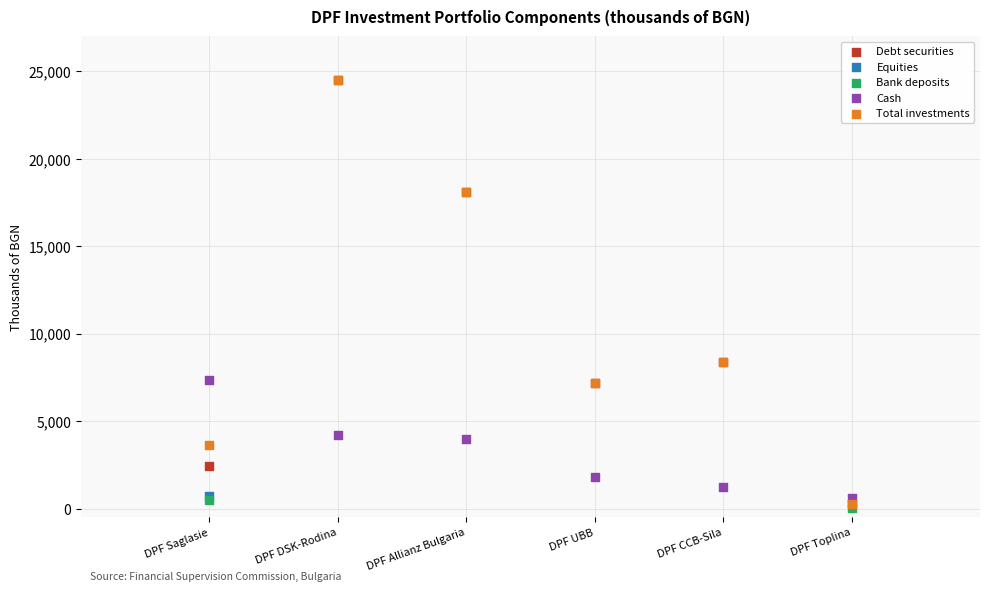

What are all the series names shown in the legend?

Debt securities, Equities, Bank deposits, Cash, Total investments